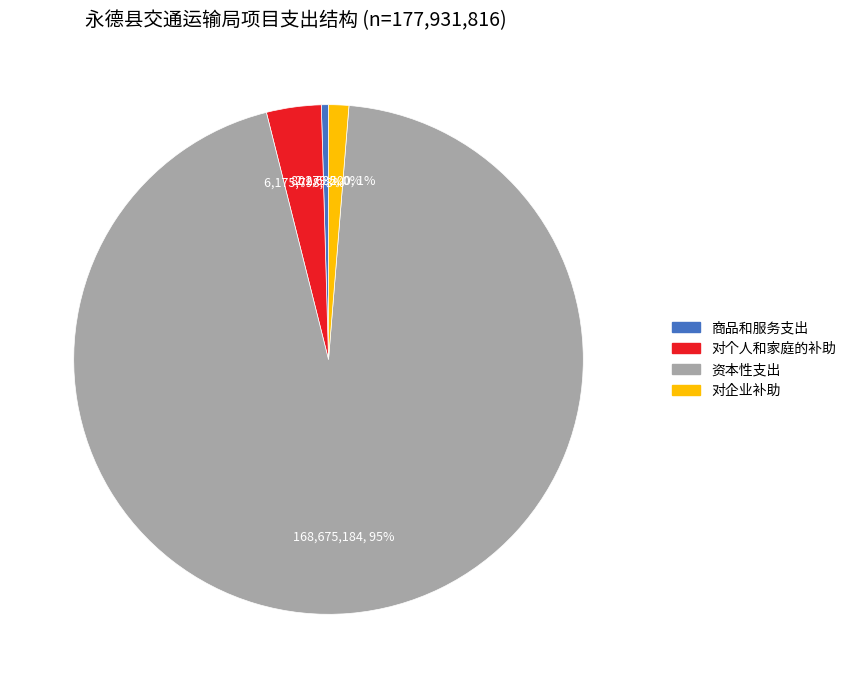

To the nearest percent, what portion does 对个人和家庭的补助 represent?

3%